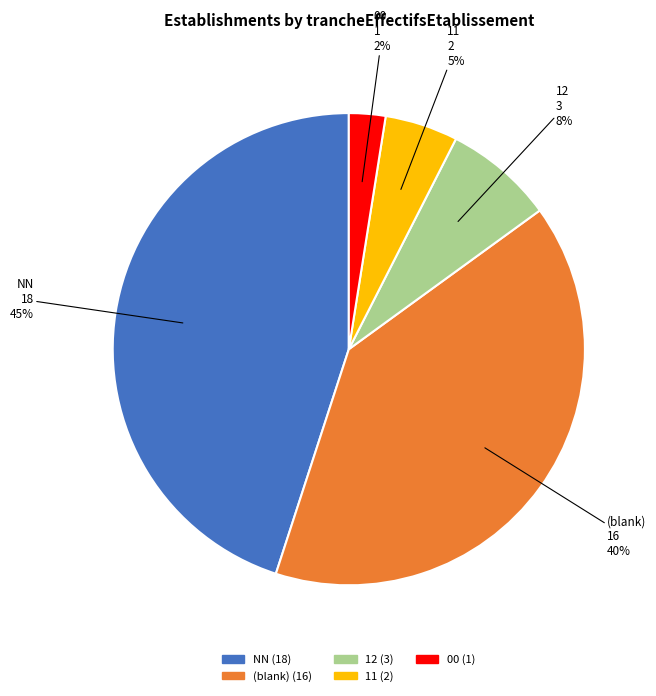

Is there any slice that represents more than half of the pie?

No